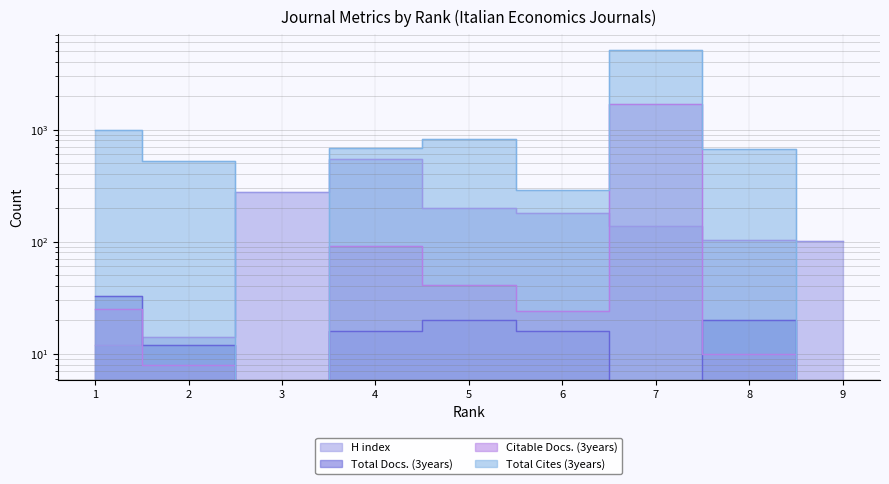

Is it true that H index equals 551 at 4?

True